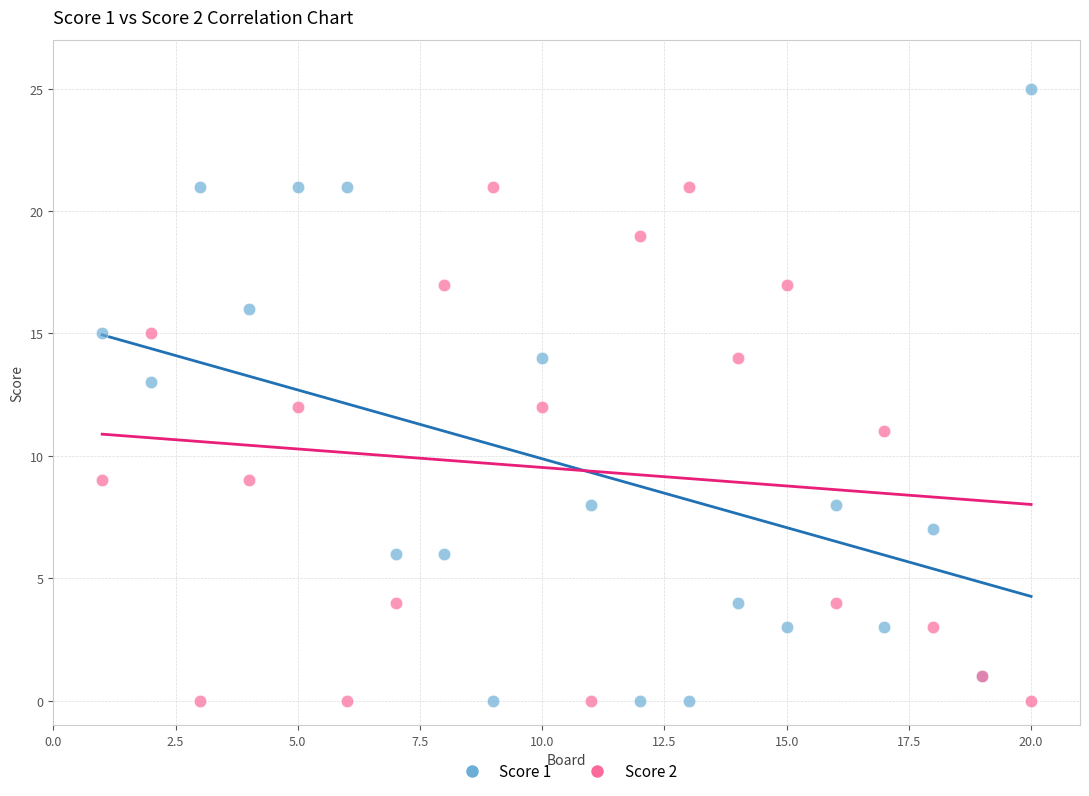

What is the X range (max minus min) for the scatter plot?

19